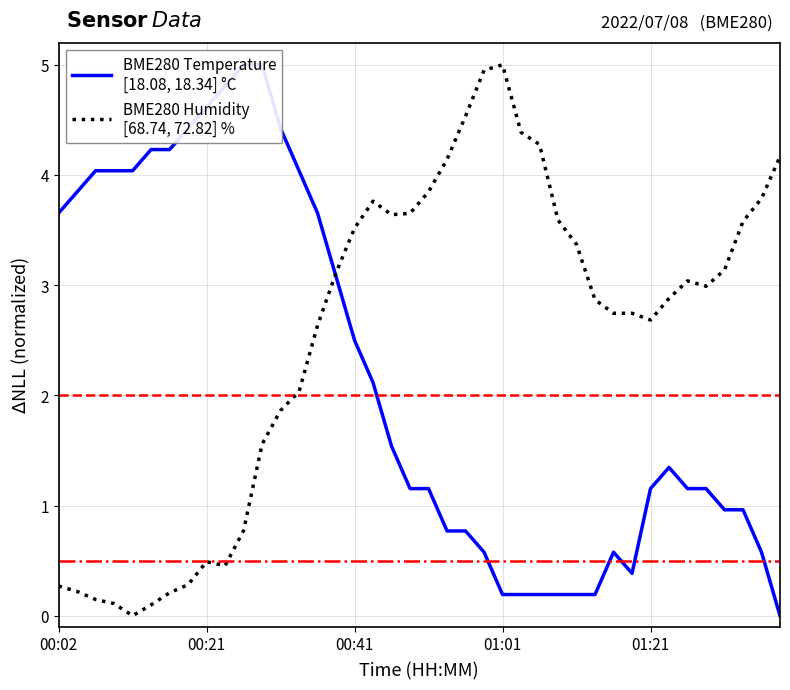

Is it true that BME280 Temperature
[18.08, 18.34] °C equals 7.8 at 10?

False